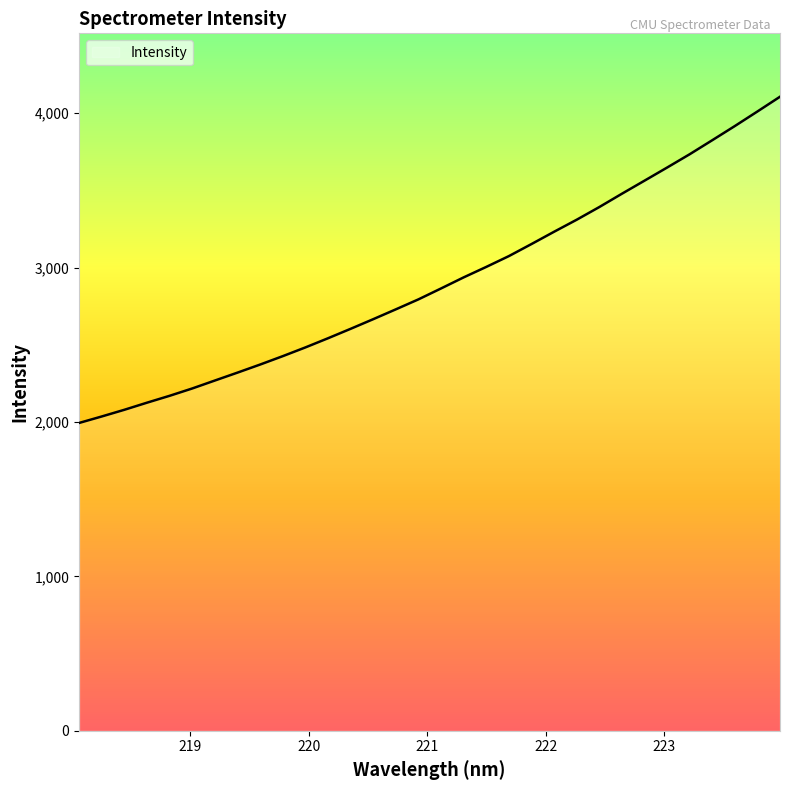

What is the difference between the maximum and minimum values?

2112.5